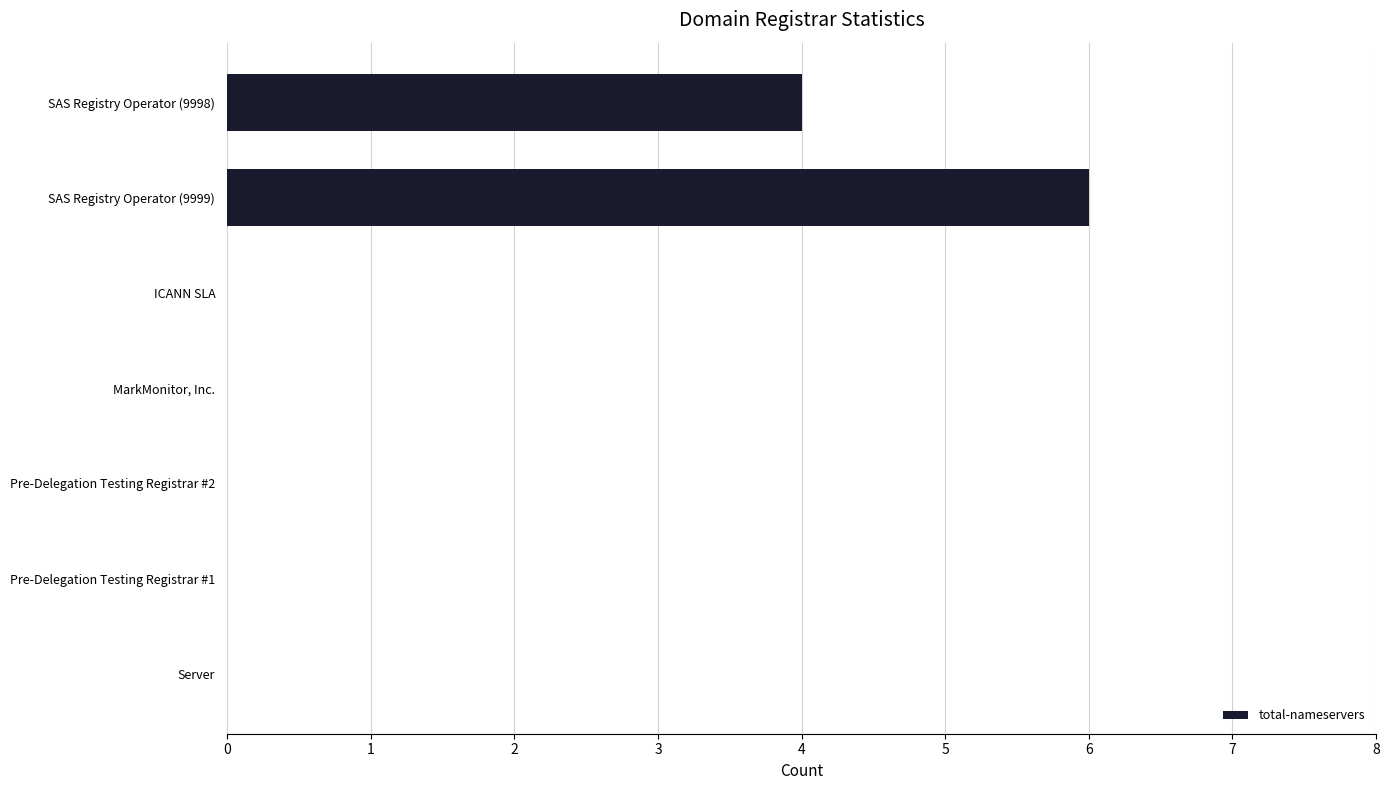

The chart shows a value of 3 at Pre-Delegation Testing Registrar #1. True or false?

False